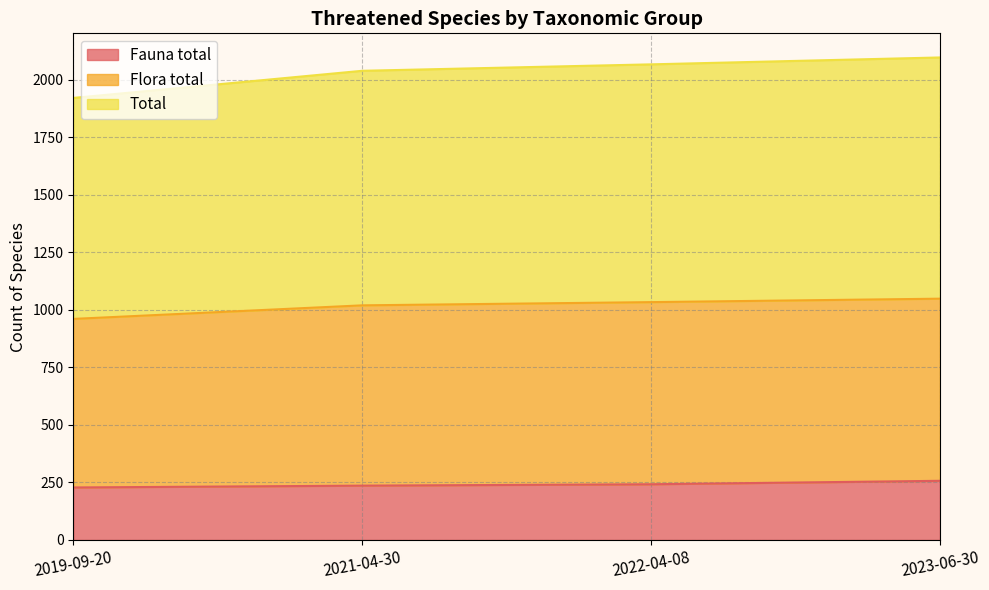

The value of Fauna total at 2022-04-08 is 405. True or false?

False